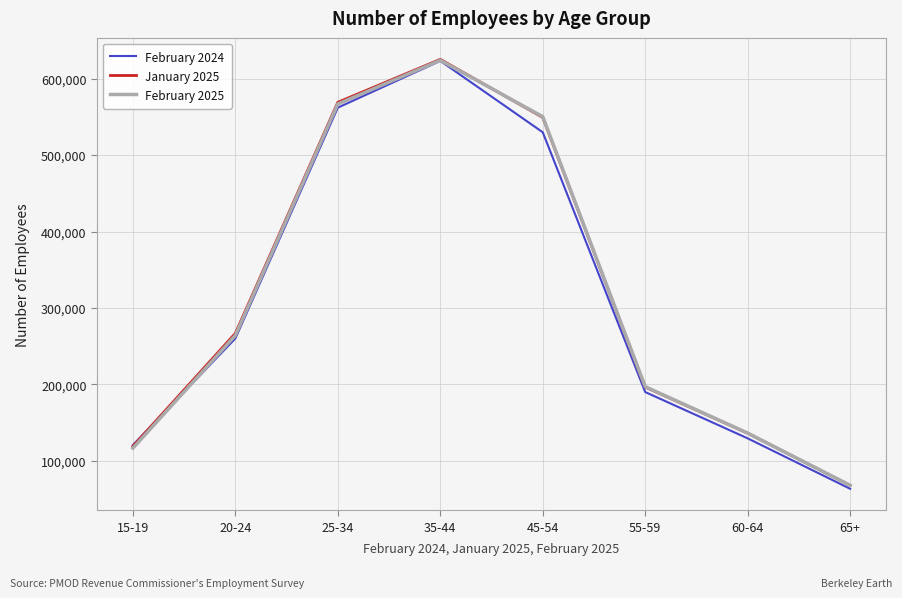

Does the chart display data point markers on the line(s)?

No